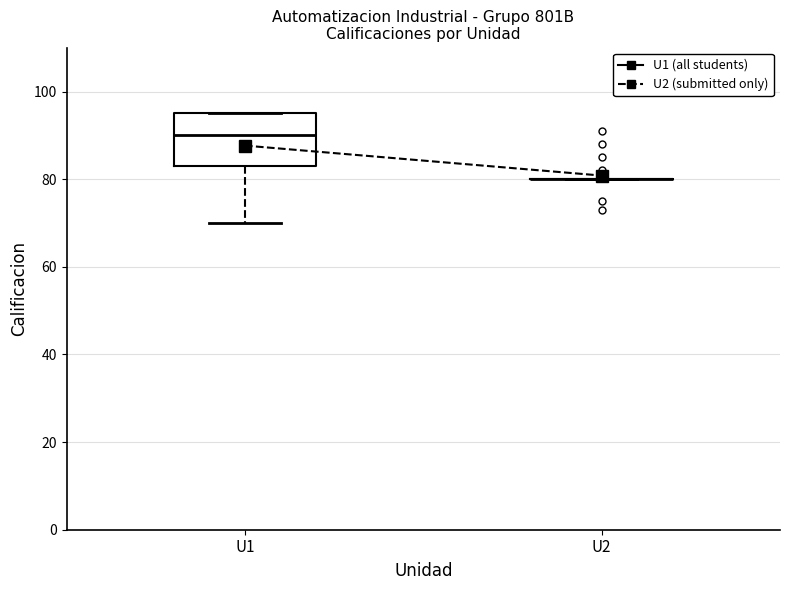

Comparing the boxes themselves (not the whiskers), which one is the tallest?

U1